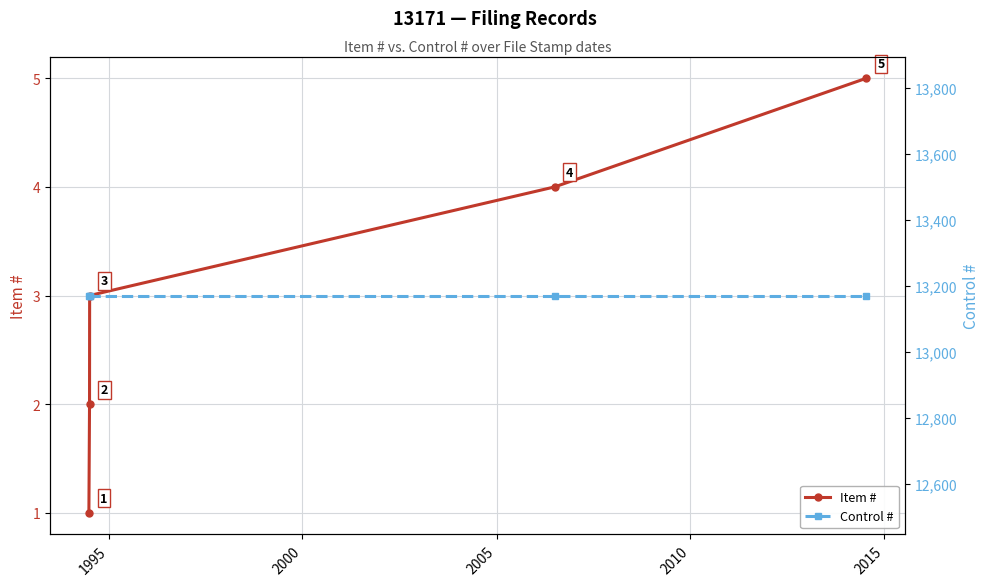

What is the maximum value for Item #?

5